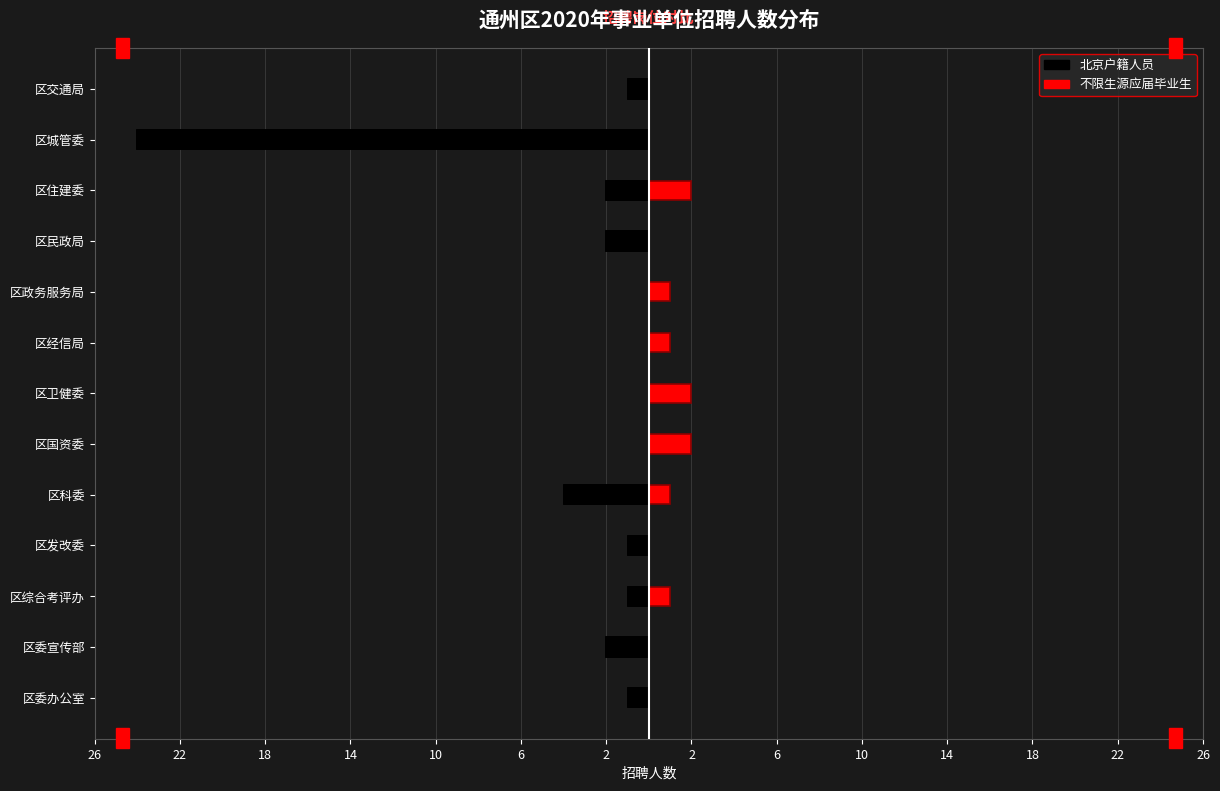

Are the bars horizontal?

Yes